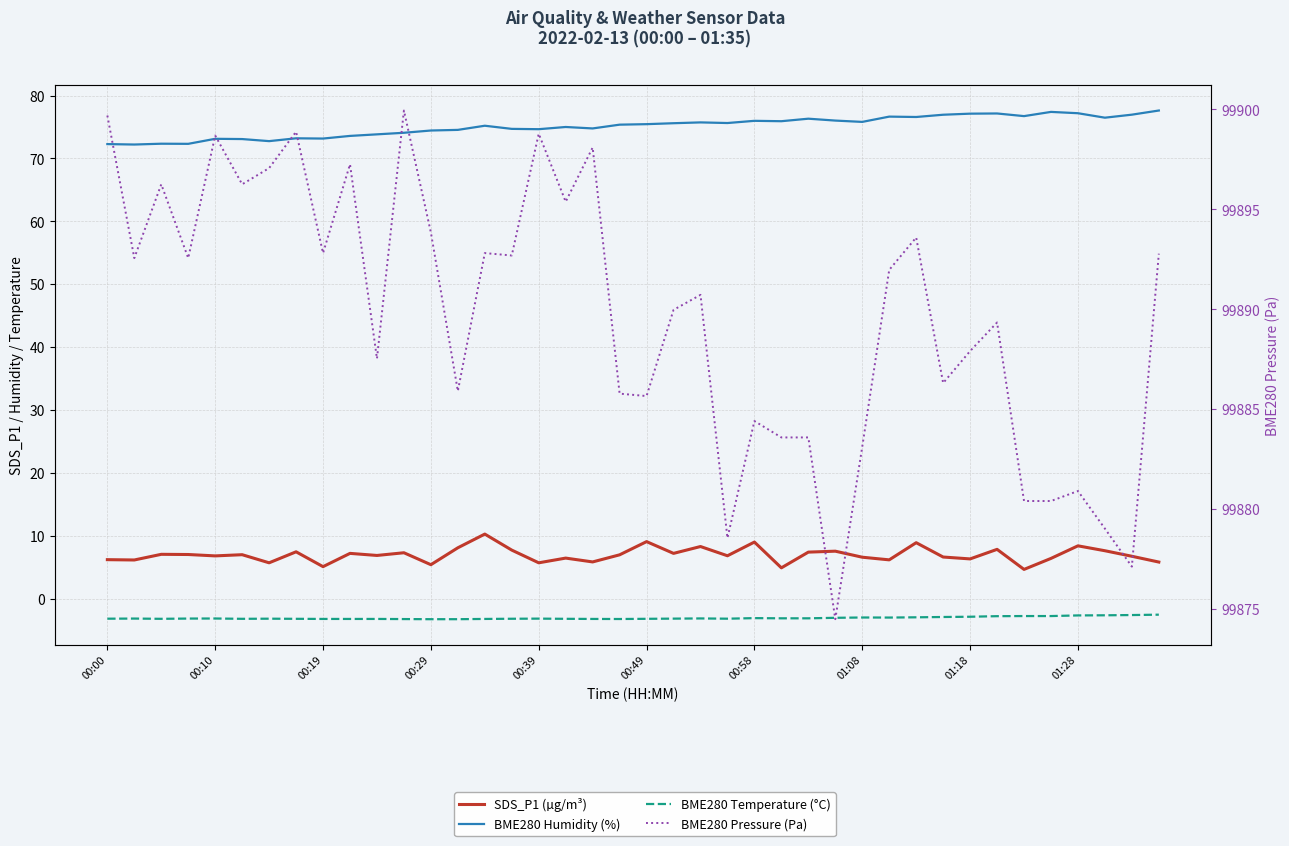

What is the greatest value displayed?

99899.9